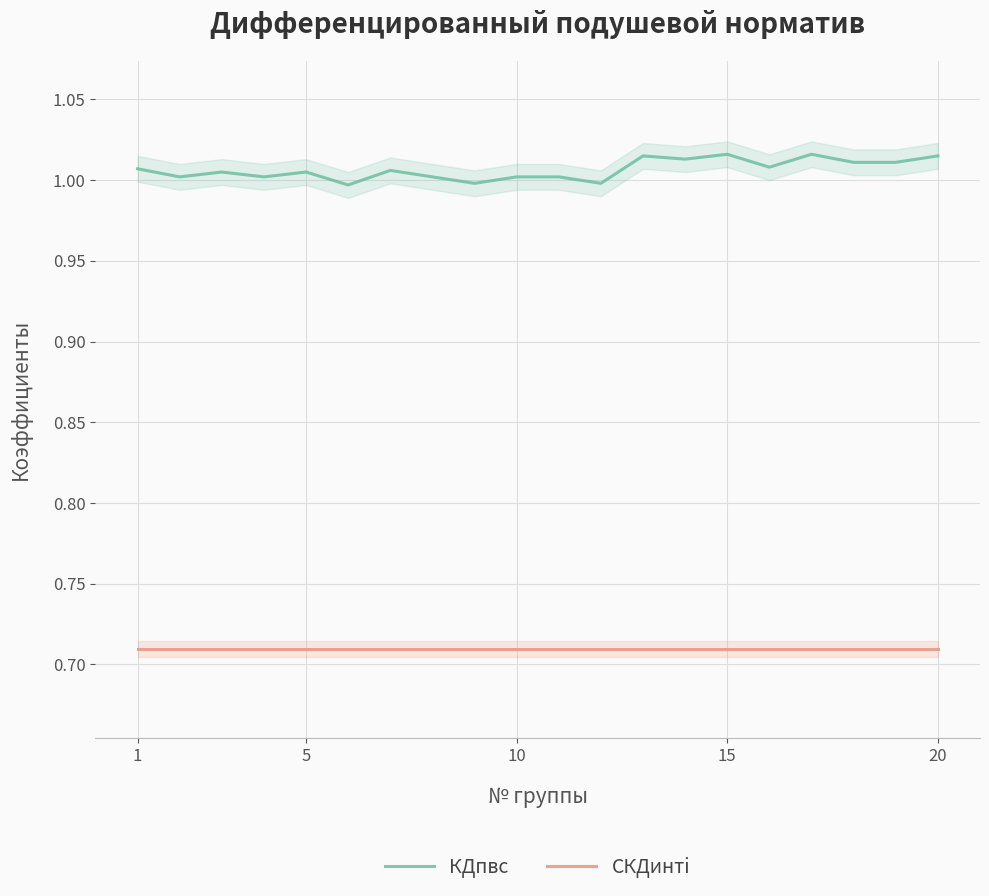

True or false: СКДинтi and КДпвс intersect in this chart.

False